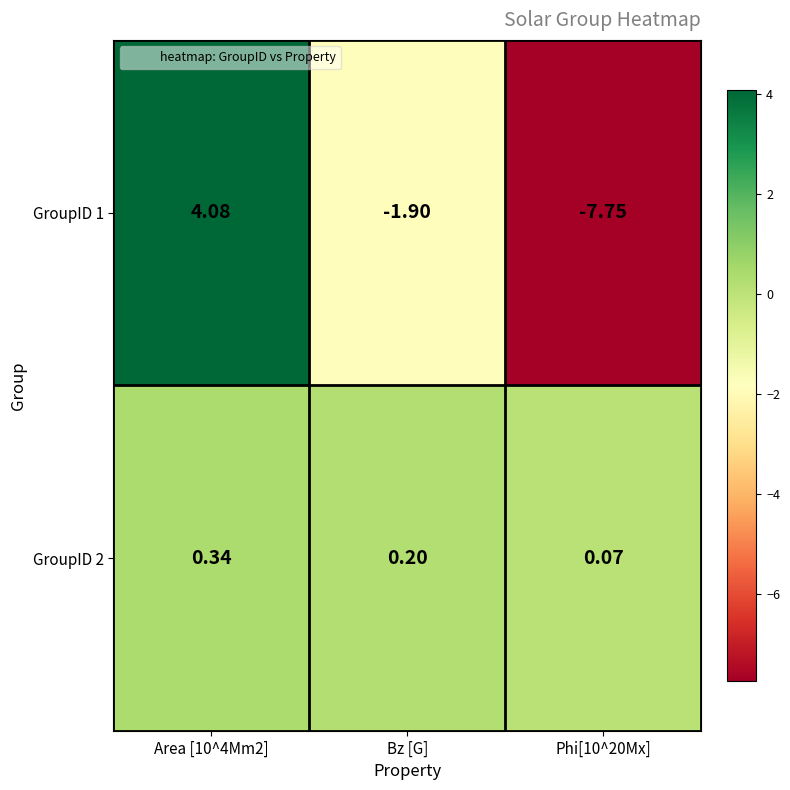

What is the difference between the highest and lowest values at Phi[10^20Mx]?

7.8